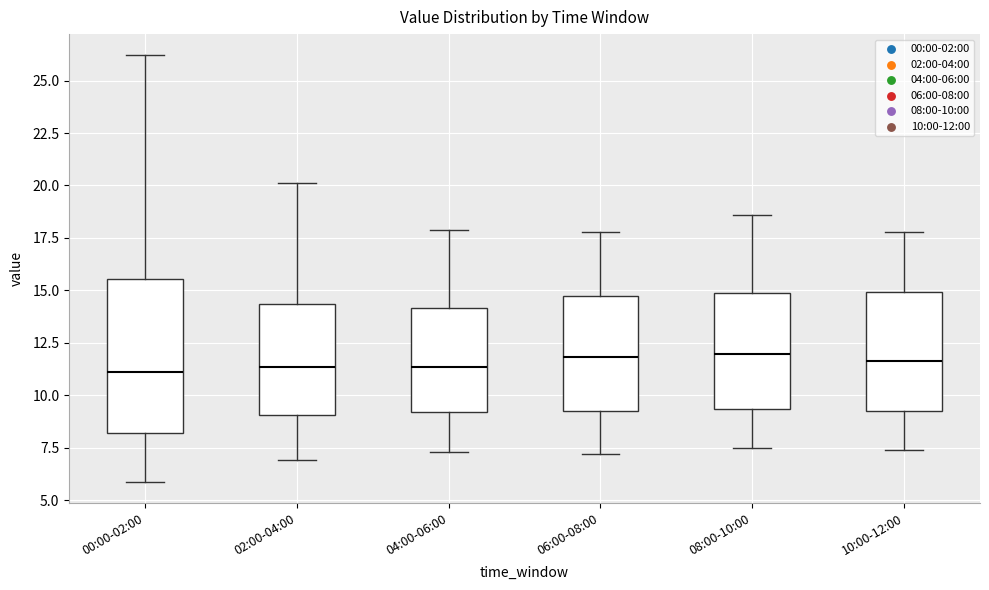

Comparing the boxes themselves (not the whiskers), which one is the tallest?

00:00-02:00